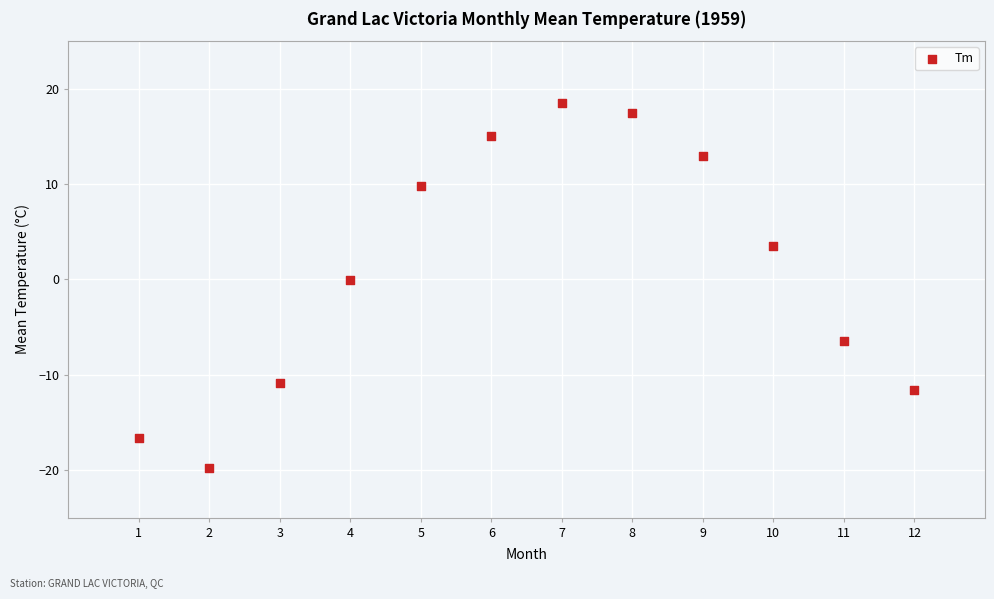

What is the average X value?

6.5